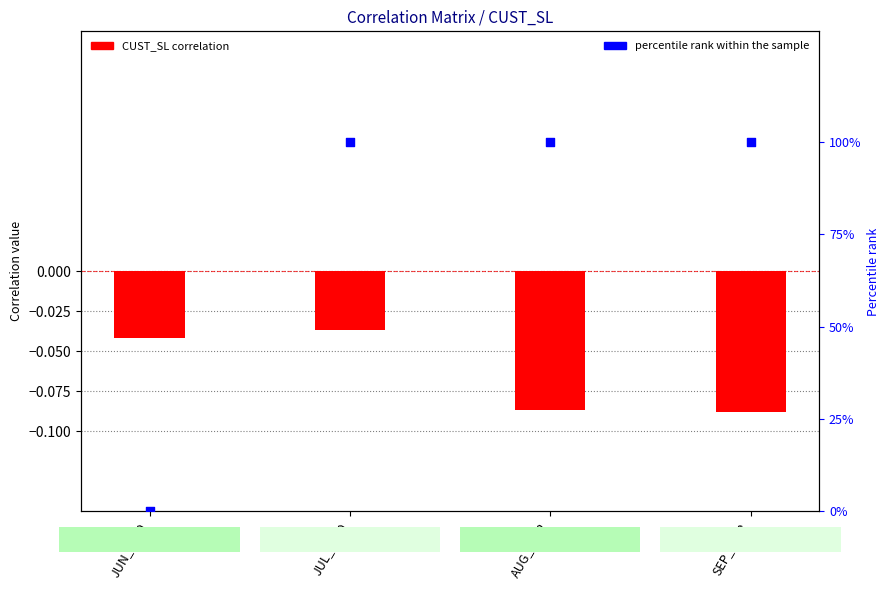

Which series has the largest total across all categories?

percentile rank within the sample